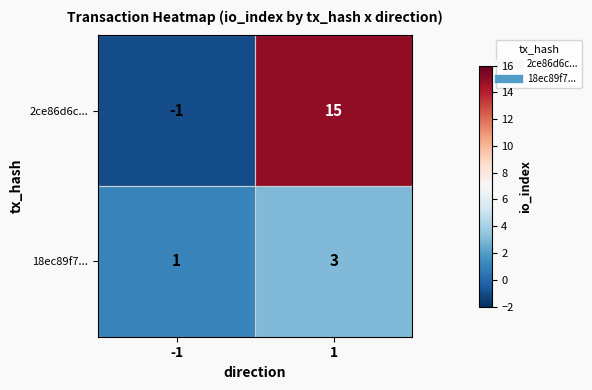

At how many categories does at least one series exceed 7?

1